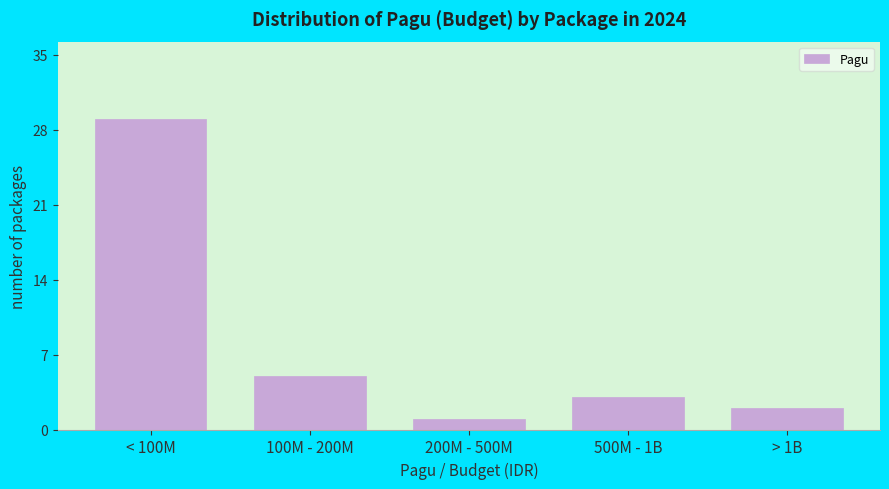

Reading left to right, what are all the values shown in this chart?

< 100M=29	100M - 200M=5	200M - 500M=1	500M - 1B=3	> 1B=2